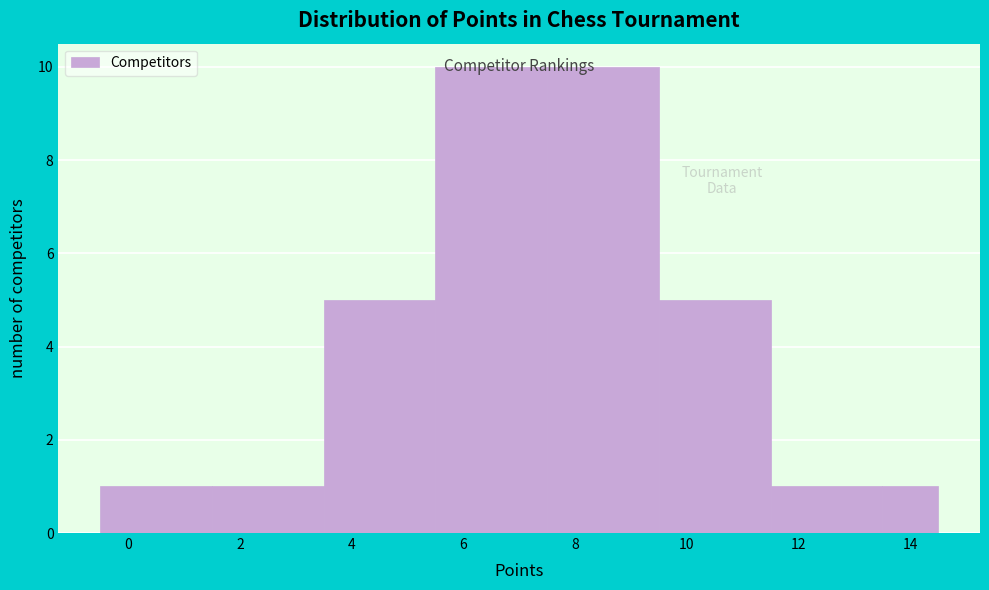

Reading left to right, list every bar in this chart as the range it spans on the x-axis followed by its height. Neither the bar edges nor the heights are printed on the chart, so give them approximately, as read against the axes.

-0.5 to 1.5: 1
1.5 to 3.5: 1
3.5 to 5.5: 5
5.5 to 7.5: 10
7.5 to 9.5: 10
9.5 to 11.5: 5
11.5 to 13.5: 1
13.5 to 14.5: 1